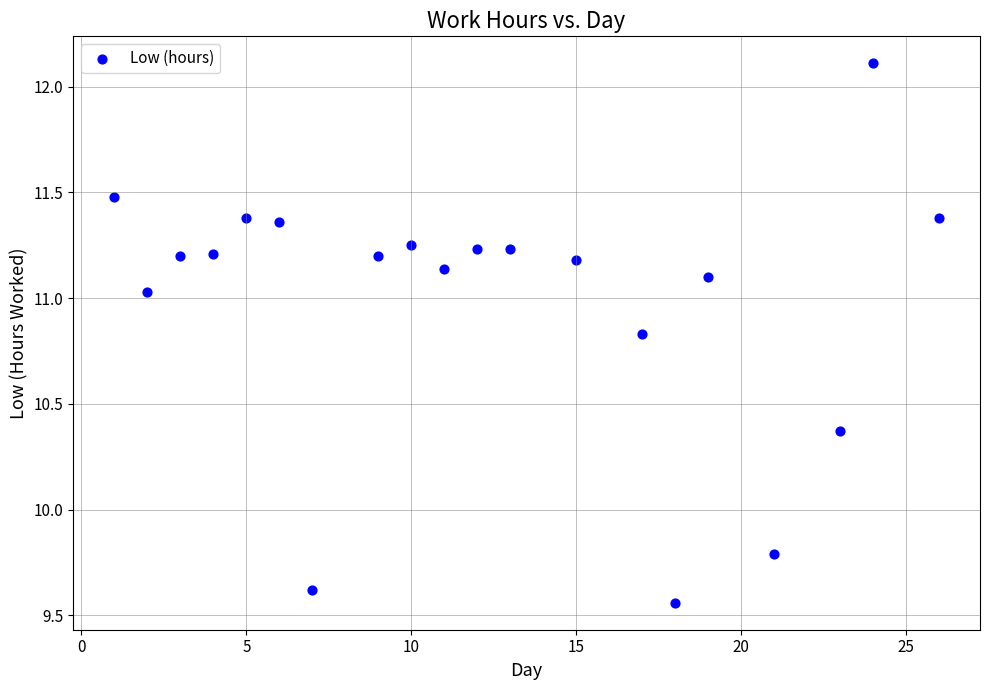

What Y value in the scatter plot is closest to 10?

9.8